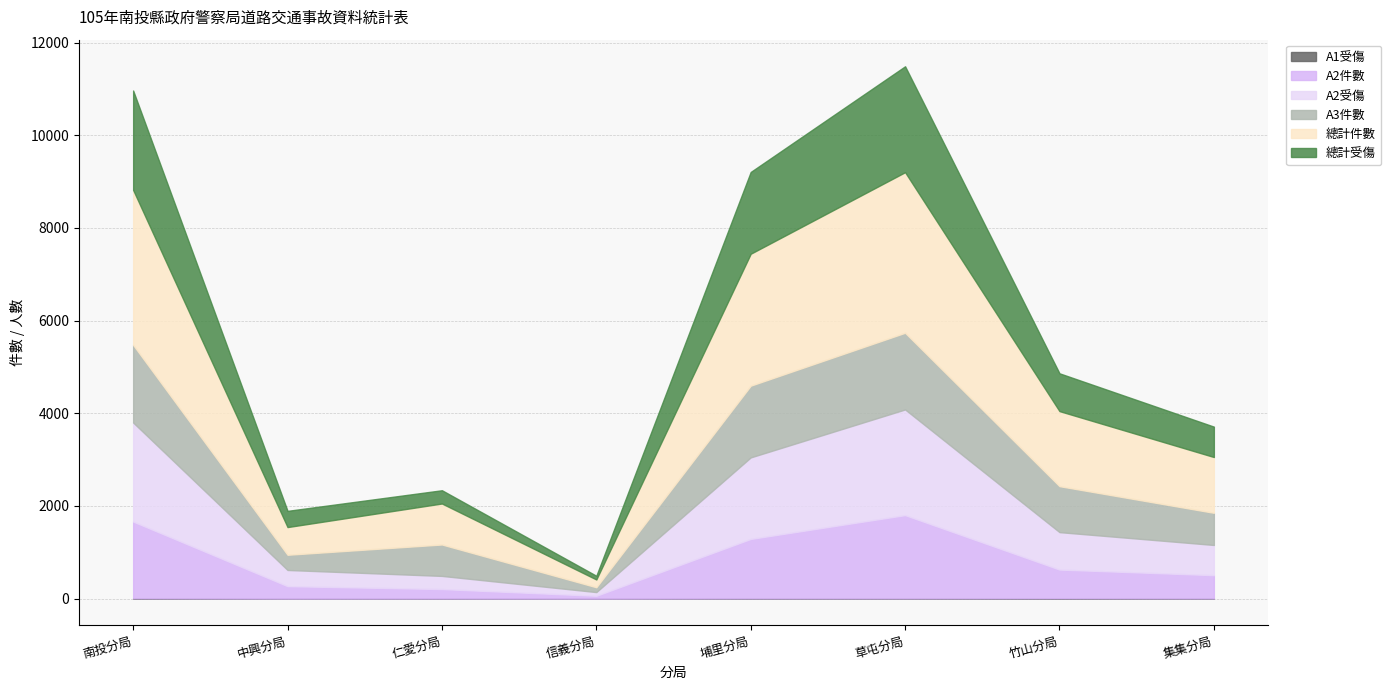

At which category is the sum across all series the highest?

草屯分局